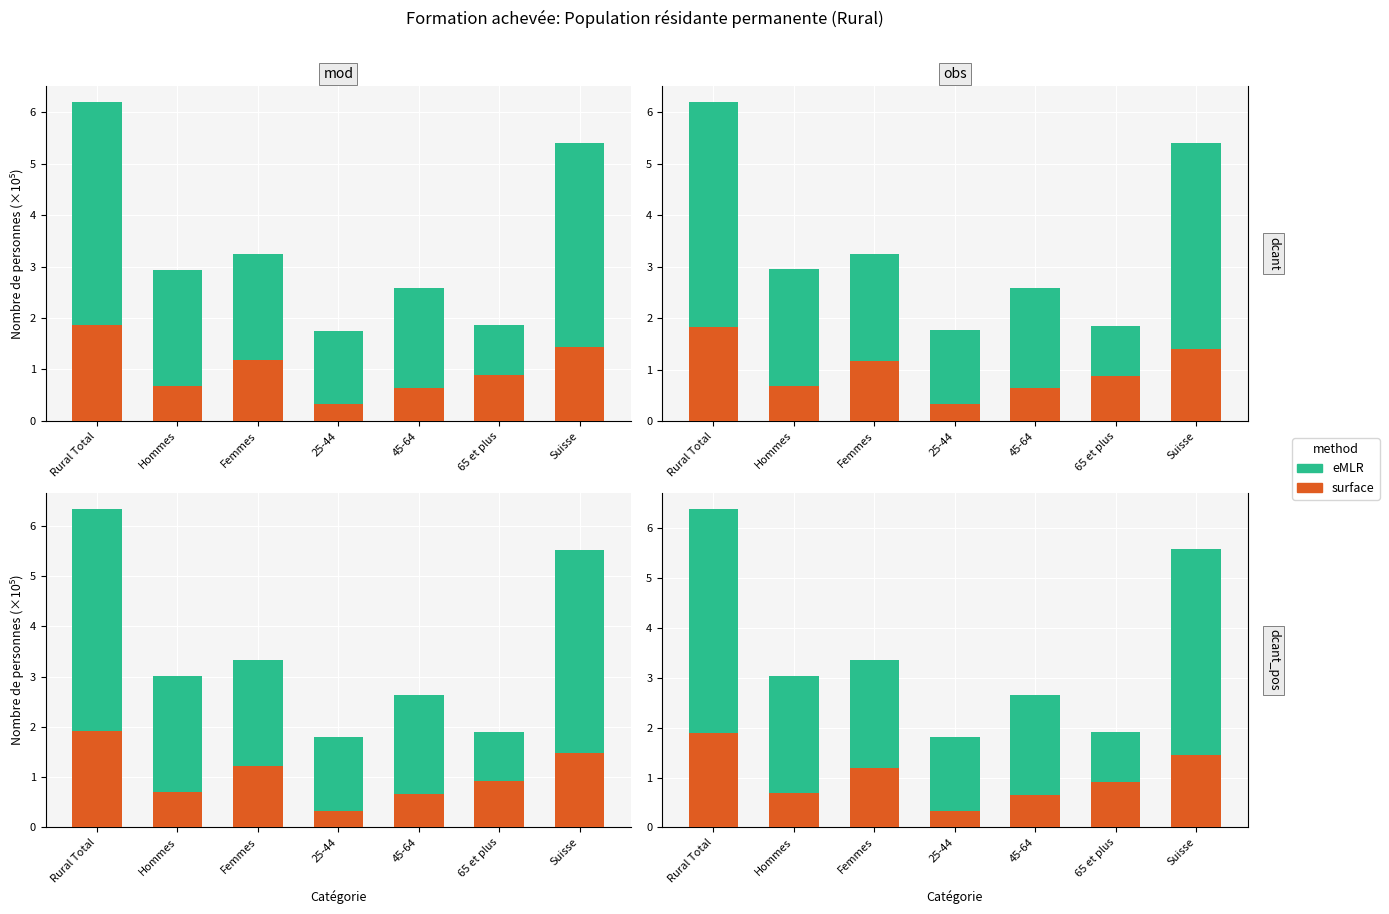

Reading left to right, transcribe all the data shown in this chart.

surface: 1.9	0.7	1.2	0.3	0.7	0.9	1.4
eMLR: 4.5	2.3	2.2	1.5	2.0	1.0	4.1